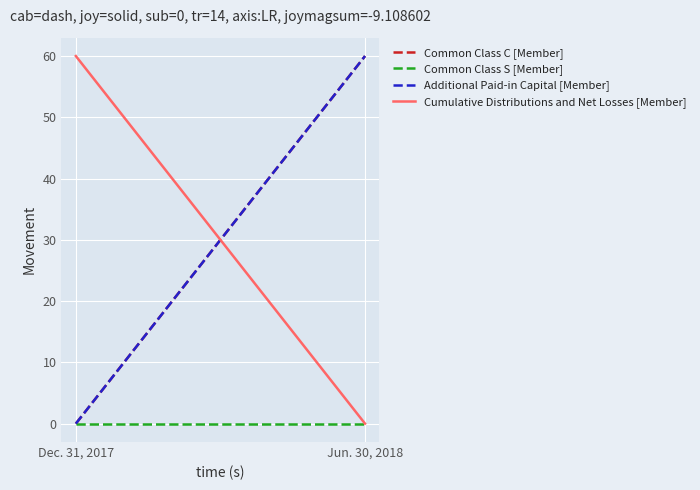

What is the spread (max minus min) of values at Jun. 30, 2018?

60